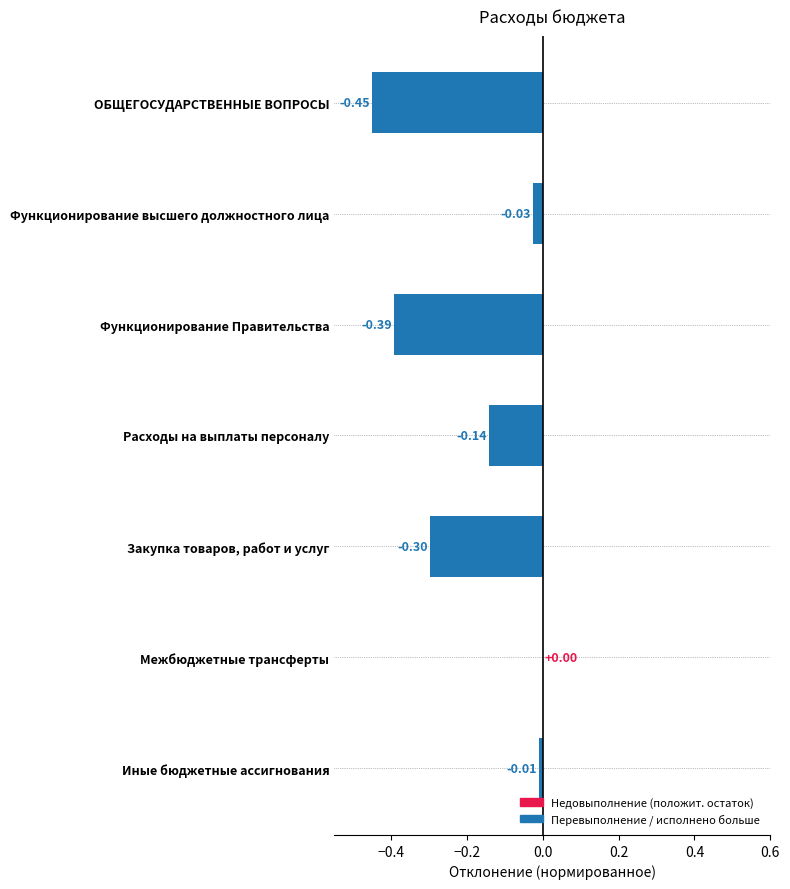

What is the sum of the values at Иные бюджетные ассигнования and Закупка товаров, работ и услуг?

-0.3